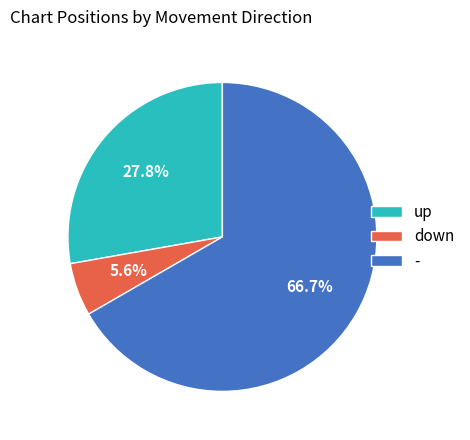

What is the smallest slice in the pie chart?

down